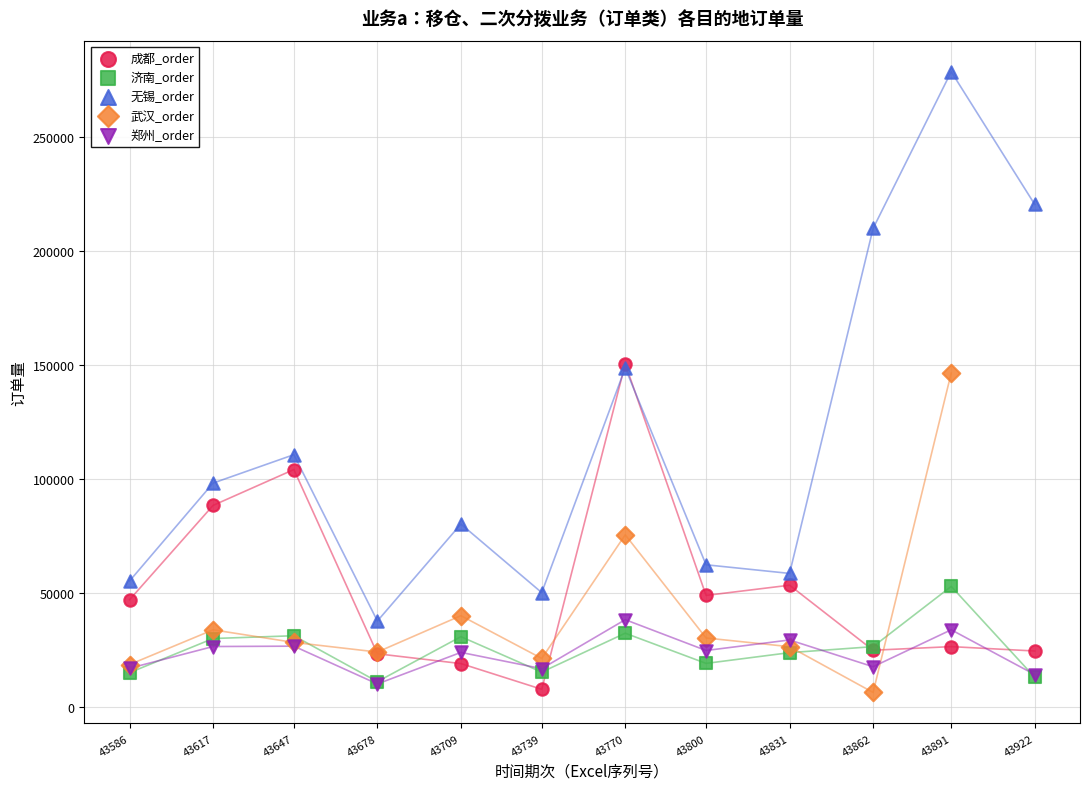

Which series has the largest Y range (max minus min)?

无锡_order